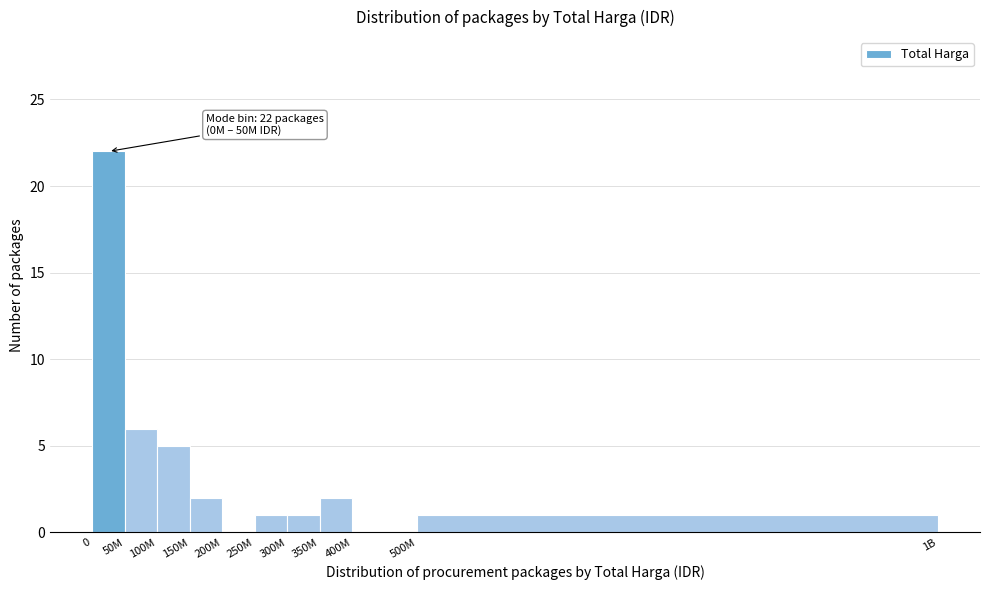

Reading left to right, what are all the values shown in this chart?

0=22	50M=6	100M=5	150M=2	200M=0	250M=1	300M=1	350M=2	400M=0	500M=1